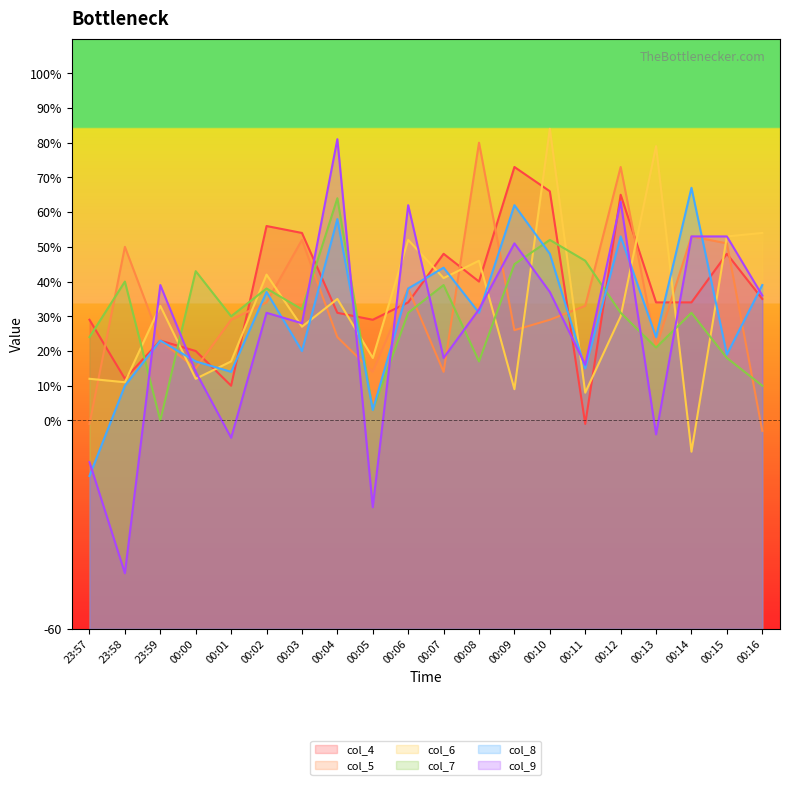

What is the maximum value shown in the chart?

84